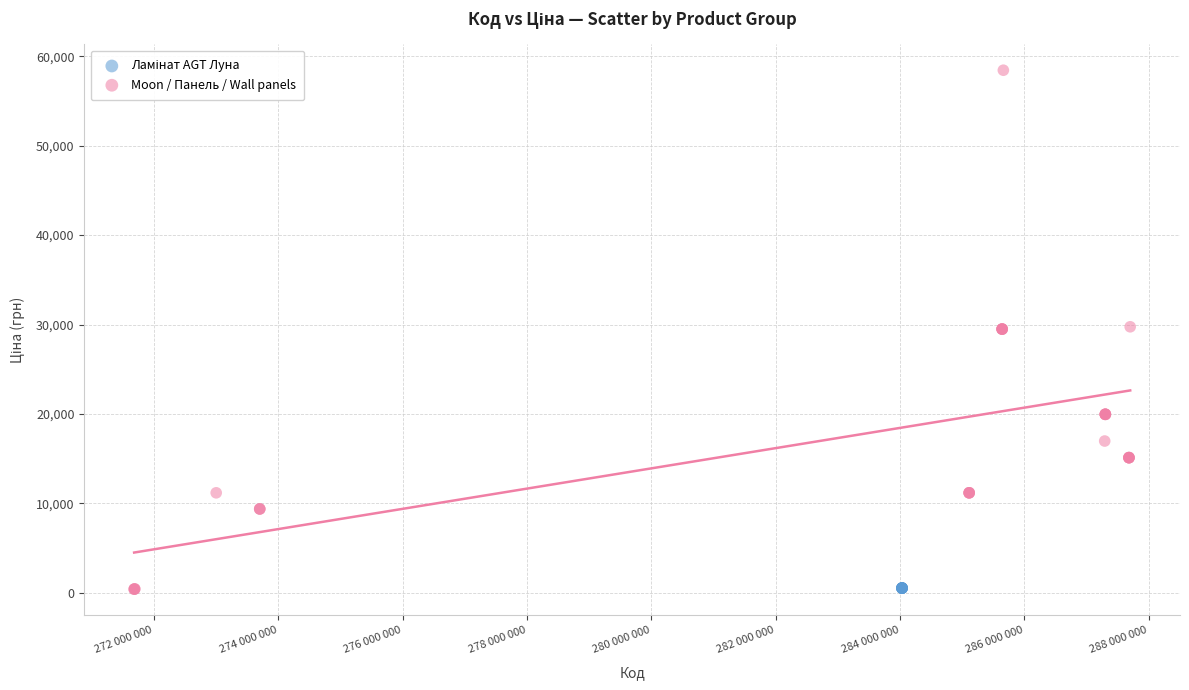

Which series contains the highest Y value?

Moon / Панель / Wall panels